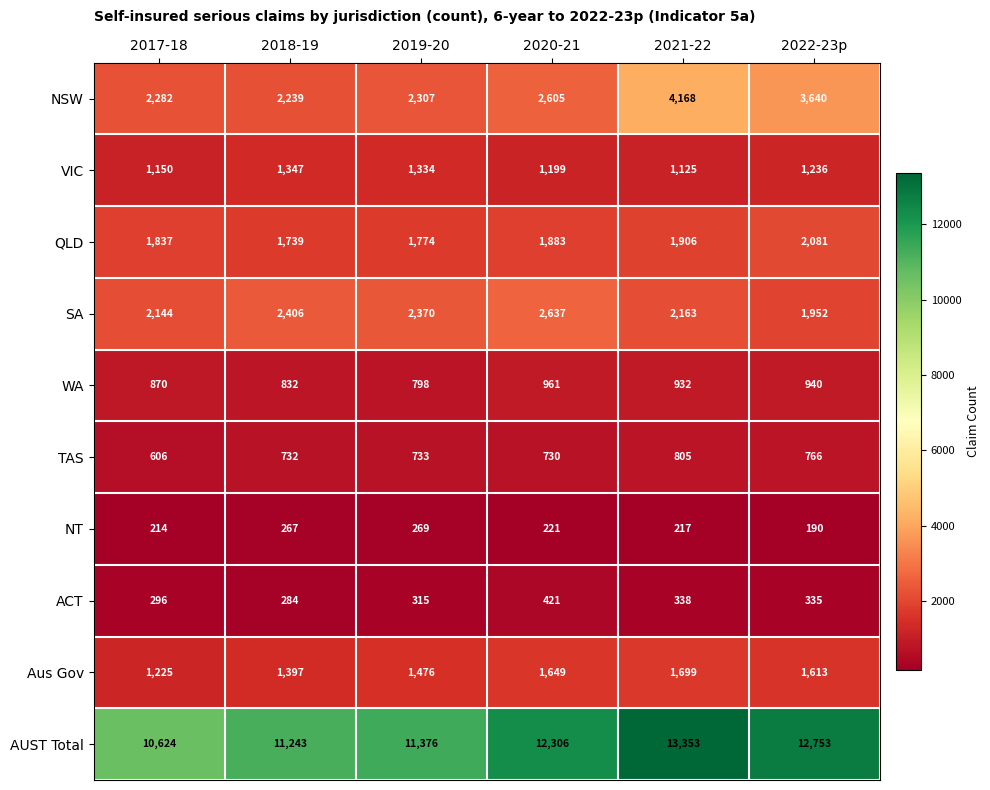

Count the number of categories in the chart.

6